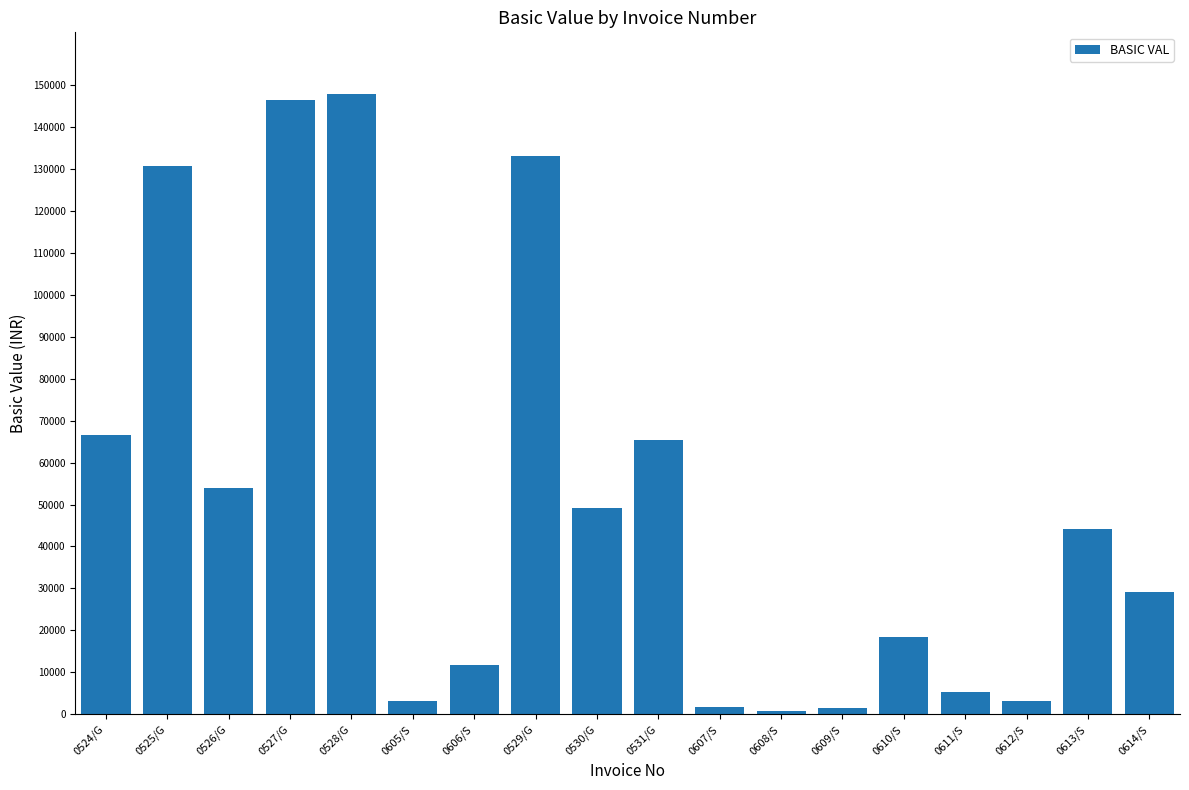

What is the sum of all values?

912553.6